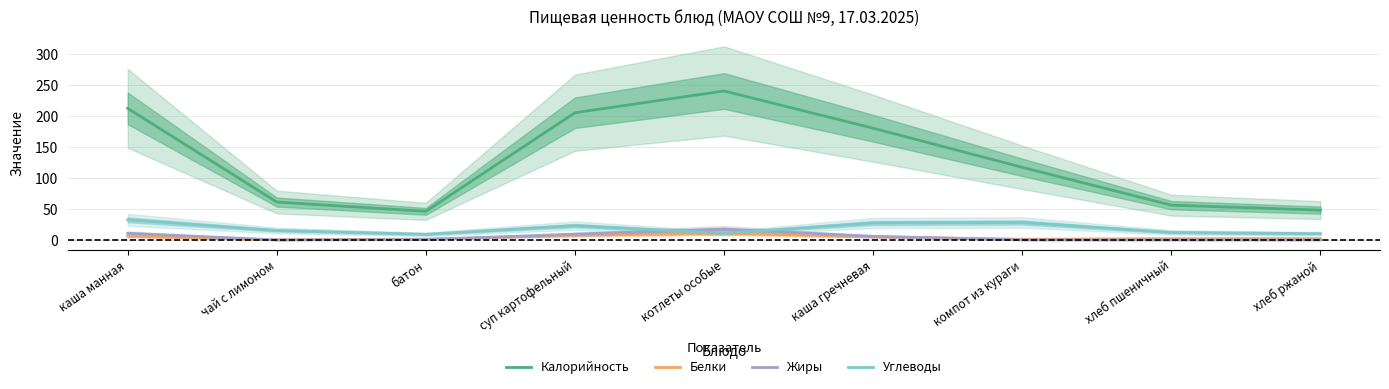

What is the label of the 3rd point from the left?

батон